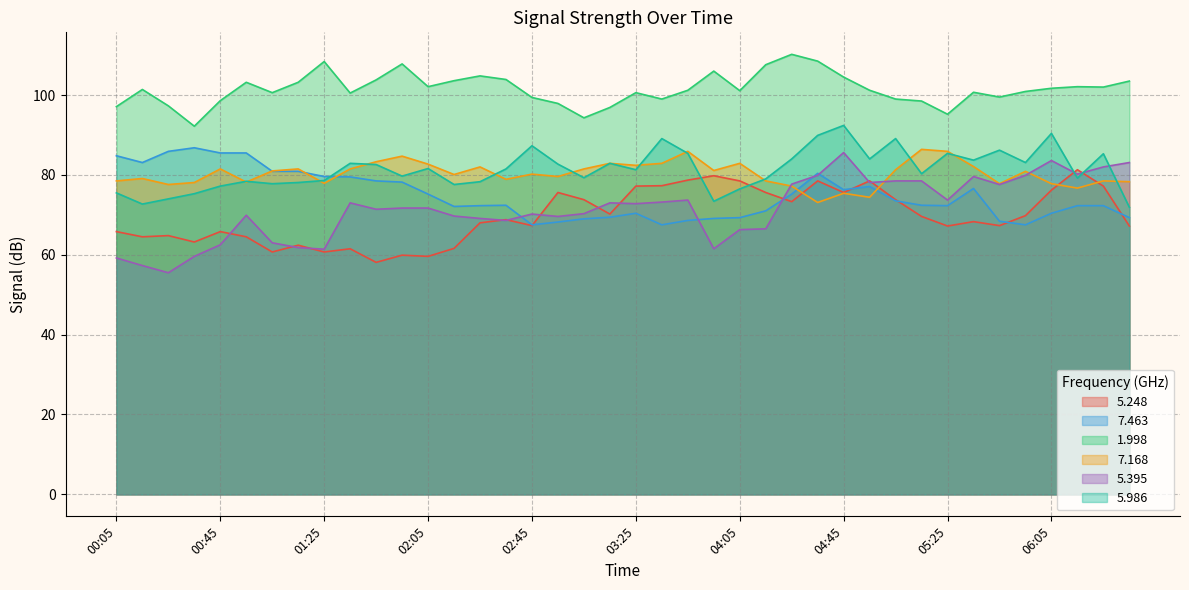

Reading right to left, extract all data points from this chart.

5.248: 06:35=67.2	06:25=77.2	06:15=81.3	06:05=76.2	05:55=69.8	05:45=67.3	05:35=68.3	05:25=67.2	05:15=69.6	05:05=73.8	04:55=78.5	04:45=75.6	04:35=78.5	04:25=73.3	04:15=75.6	04:05=78.5	03:55=79.8	03:45=78.7	03:35=77.3	03:25=77.2	03:15=70.2	03:05=73.8	02:55=75.6	02:45=67.3	02:35=68.8	02:25=68.0	02:15=61.6	02:05=59.6	01:55=59.9	01:45=58.1	01:35=61.5	01:25=60.7	01:15=62.4	01:05=60.7	00:55=64.5	00:45=65.8	00:35=63.2	00:25=64.8	00:15=64.5	00:05=65.8
7.463: 06:35=69.3	06:25=72.3	06:15=72.3	06:05=70.4	05:55=67.5	05:45=68.4	05:35=76.6	05:25=72.3	05:15=72.4	05:05=73.5	04:55=77.1	04:45=76.3	04:35=80.4	04:25=75.2	04:15=71.0	04:05=69.3	03:55=69.1	03:45=68.6	03:35=67.5	03:25=70.4	03:15=69.4	03:05=69.0	02:55=68.2	02:45=67.5	02:35=72.4	02:25=72.3	02:15=72.1	02:05=75.2	01:55=78.2	01:45=78.5	01:35=79.5	01:25=79.6	01:15=80.9	01:05=80.9	00:55=85.5	00:45=85.5	00:35=86.8	00:25=85.9	00:15=83.1	00:05=84.8
1.998: 06:35=103.5	06:25=102.0	06:15=102.1	06:05=101.7	05:55=100.9	05:45=99.5	05:35=100.7	05:25=95.2	05:15=98.5	05:05=99.0	04:55=101.2	04:45=104.5	04:35=108.5	04:25=110.2	04:15=107.6	04:05=101.1	03:55=106.0	03:45=101.2	03:35=99.0	03:25=100.6	03:15=96.9	03:05=94.3	02:55=97.9	02:45=99.4	02:35=103.9	02:25=104.8	02:15=103.6	02:05=102.1	01:55=107.8	01:45=103.8	01:35=100.5	01:25=108.4	01:15=103.2	01:05=100.6	00:55=103.2	00:45=98.6	00:35=92.2	00:25=97.3	00:15=101.4	00:05=97.1
7.168: 06:35=78.3	06:25=78.5	06:15=76.7	06:05=77.8	05:55=80.9	05:45=77.8	05:35=82.1	05:25=85.9	05:15=86.4	05:05=81.3	04:55=74.4	04:45=75.4	04:35=73.1	04:25=77.2	04:15=78.5	04:05=82.9	03:55=81.1	03:45=85.9	03:35=82.9	03:25=82.4	03:15=82.9	03:05=81.5	02:55=79.6	02:45=80.2	02:35=78.9	02:25=82.0	02:15=80.1	02:05=82.7	01:55=84.7	01:45=83.3	01:35=81.5	01:25=77.9	01:15=81.5	01:05=81.0	00:55=78.2	00:45=81.5	00:35=78.1	00:25=77.6	00:15=79.1	00:05=78.5
5.395: 06:35=83.1	06:25=82.0	06:15=80.2	06:05=83.6	05:55=79.9	05:45=77.6	05:35=79.6	05:25=73.7	05:15=78.5	05:05=78.5	04:55=78.1	04:45=85.6	04:35=79.9	04:25=77.7	04:15=66.5	04:05=66.3	03:55=61.5	03:45=73.7	03:35=73.2	03:25=72.8	03:15=73.0	03:05=70.3	02:55=69.6	02:45=70.2	02:35=68.6	02:25=69.1	02:15=69.7	02:05=71.7	01:55=71.7	01:45=71.4	01:35=73.0	01:25=61.4	01:15=61.8	01:05=63.0	00:55=69.9	00:45=62.5	00:35=59.6	00:25=55.5	00:15=57.3	00:05=59.2
5.986: 06:35=71.9	06:25=85.3	06:15=79.2	06:05=90.4	05:55=83.1	05:45=86.2	05:35=83.7	05:25=85.4	05:15=80.3	05:05=89.1	04:55=84.0	04:45=92.4	04:35=89.9	04:25=84.0	04:15=79.0	04:05=76.5	03:55=73.4	03:45=85.4	03:35=89.1	03:25=81.3	03:15=82.9	03:05=79.3	02:55=82.7	02:45=87.3	02:35=81.5	02:25=78.3	02:15=77.6	02:05=81.6	01:55=79.7	01:45=82.6	01:35=82.9	01:25=78.6	01:15=78.1	01:05=77.8	00:55=78.4	00:45=77.2	00:35=75.3	00:25=74.0	00:15=72.7	00:05=75.5